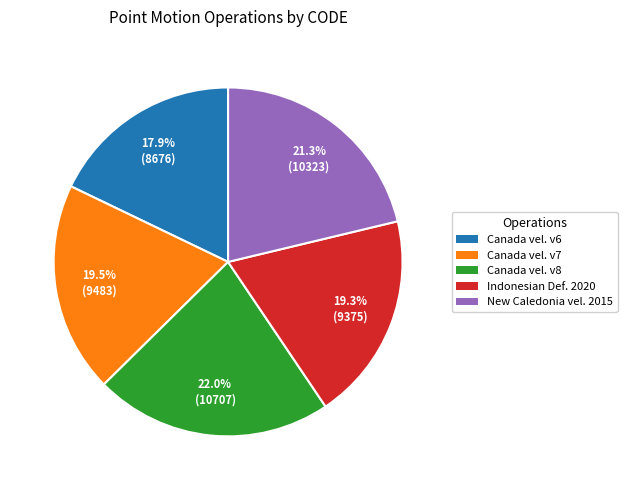

Is there a majority slice in this chart?

No